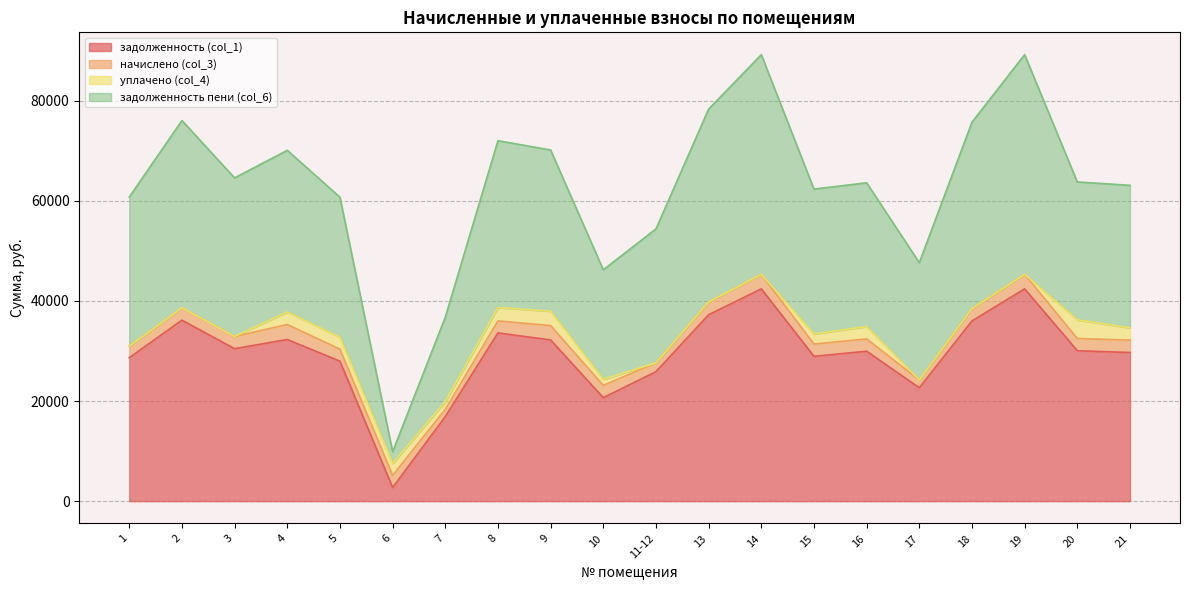

The value of задолженность (col_1) at 15 is 48521.4. True or false?

False